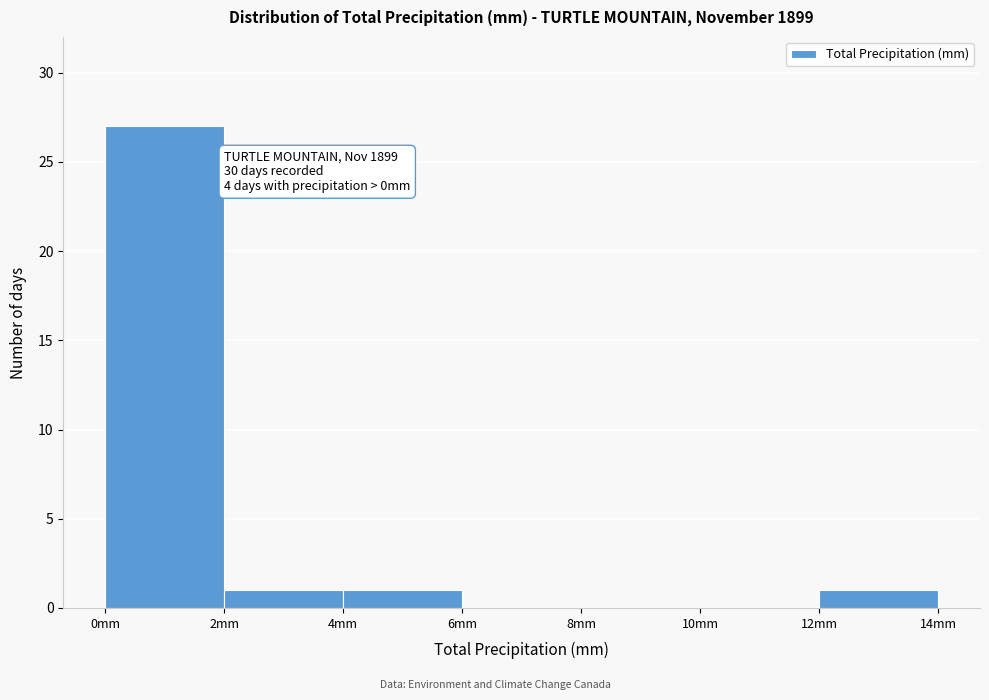

Over which range of the x-axis is the bar tallest?

0 to 2